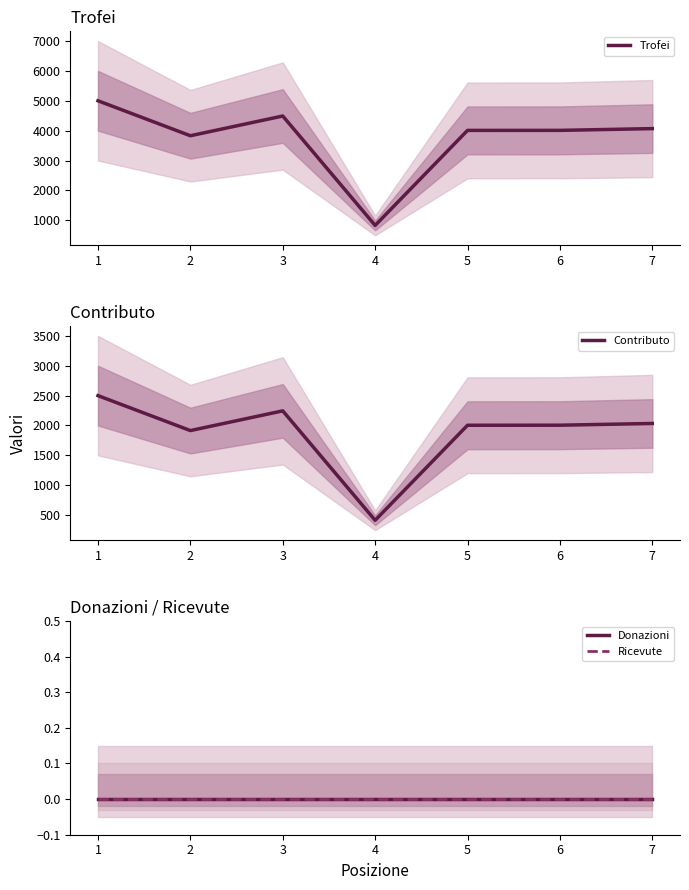

What is the difference between the highest and lowest values at 6?

4010